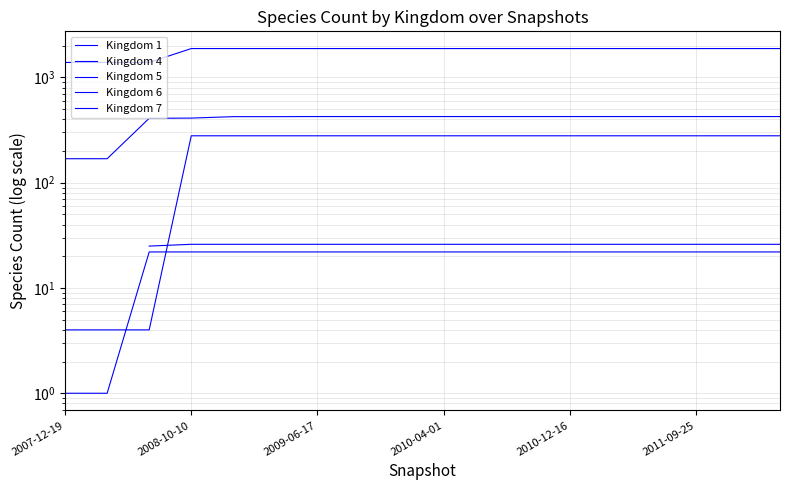

Which category has the highest value in the Kingdom 1 series?

2009-06-17